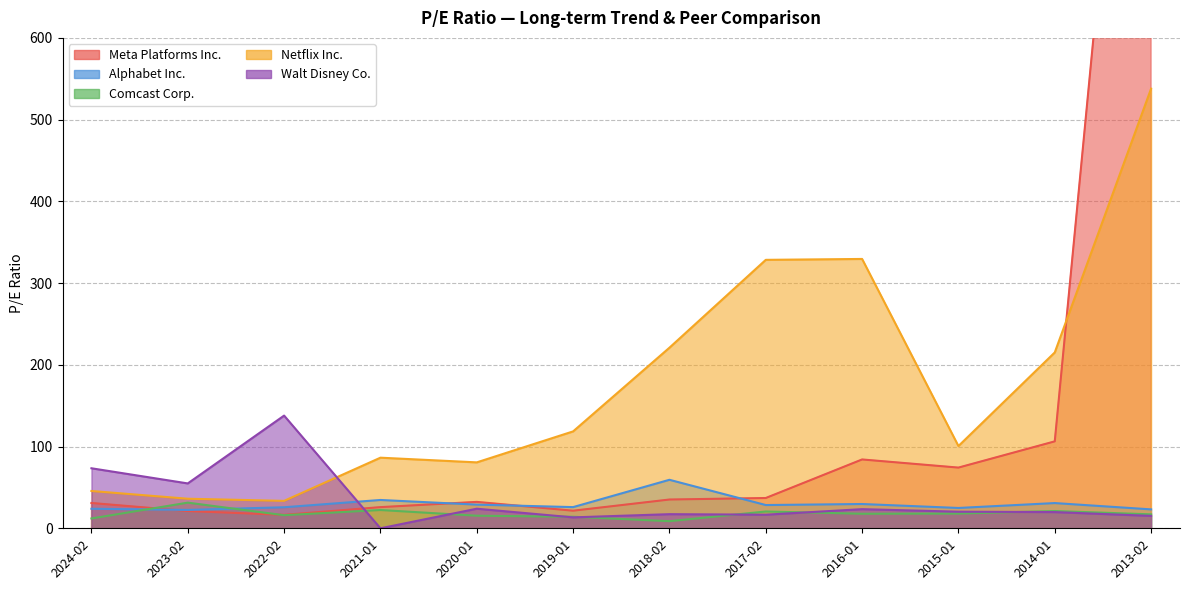

What is the maximum value for Alphabet Inc.?

59.3